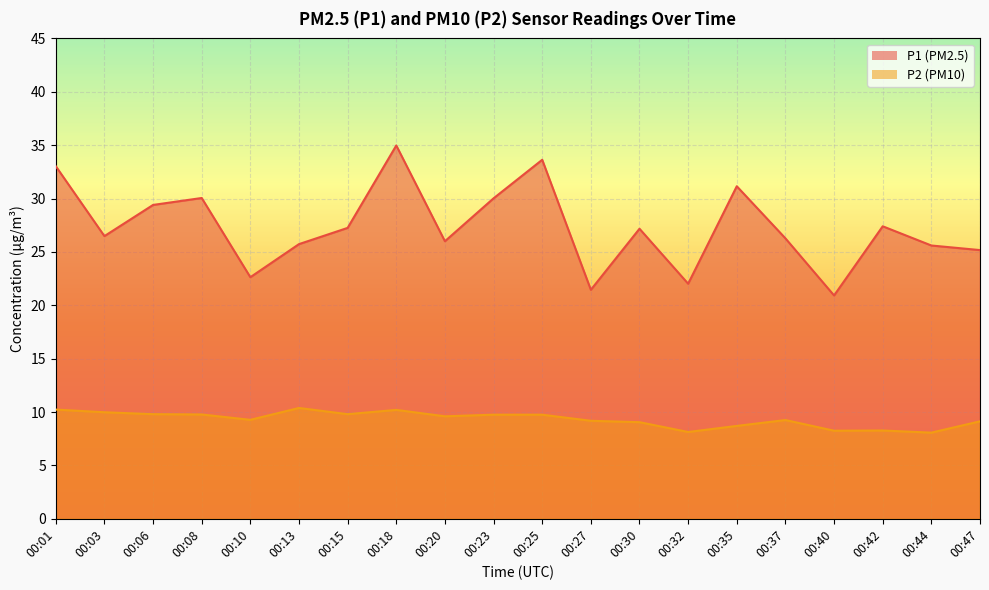

Reading right to left, extract all data points from this chart.

P1: 25.2	25.6	27.4	20.9	26.3	31.1	22.0	27.2	21.4	33.6	30.0	26.0	35.0	27.2	25.7	22.6	30.1	29.4	26.5	33.0
P2: 9.1	8.1	8.3	8.2	9.2	8.7	8.1	9.1	9.2	9.8	9.8	9.6	10.2	9.8	10.4	9.3	9.8	9.8	10.0	10.2